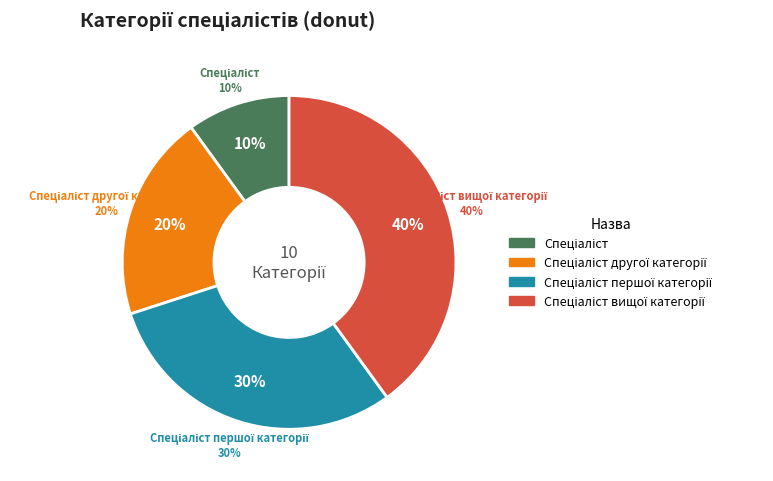

To the nearest percent, what is the difference between the Спеціаліст першої категорії and Спеціаліст slice percentages?

20%